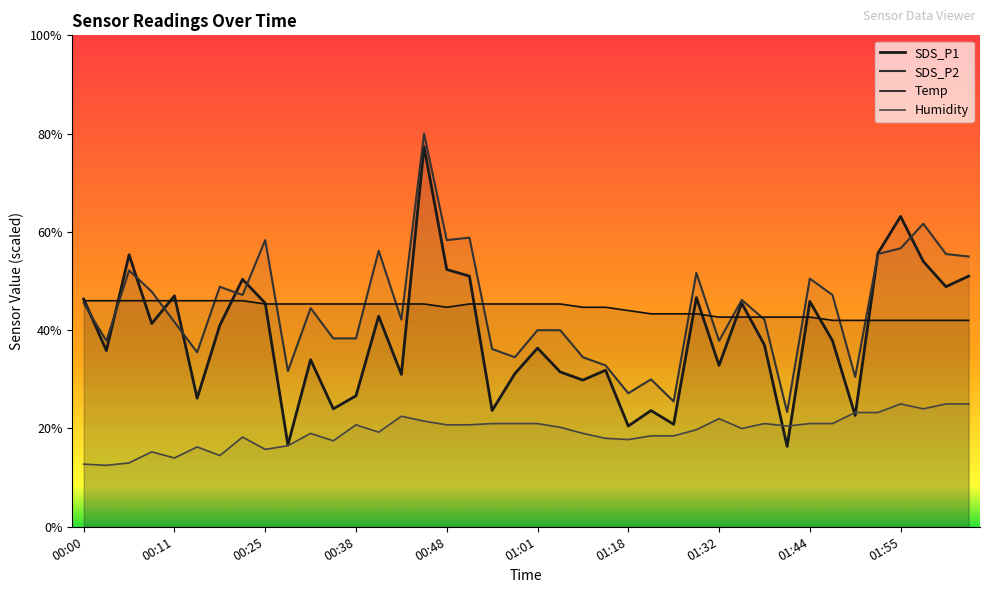

What is the spread (max minus min) of values at 02:06?

22.5